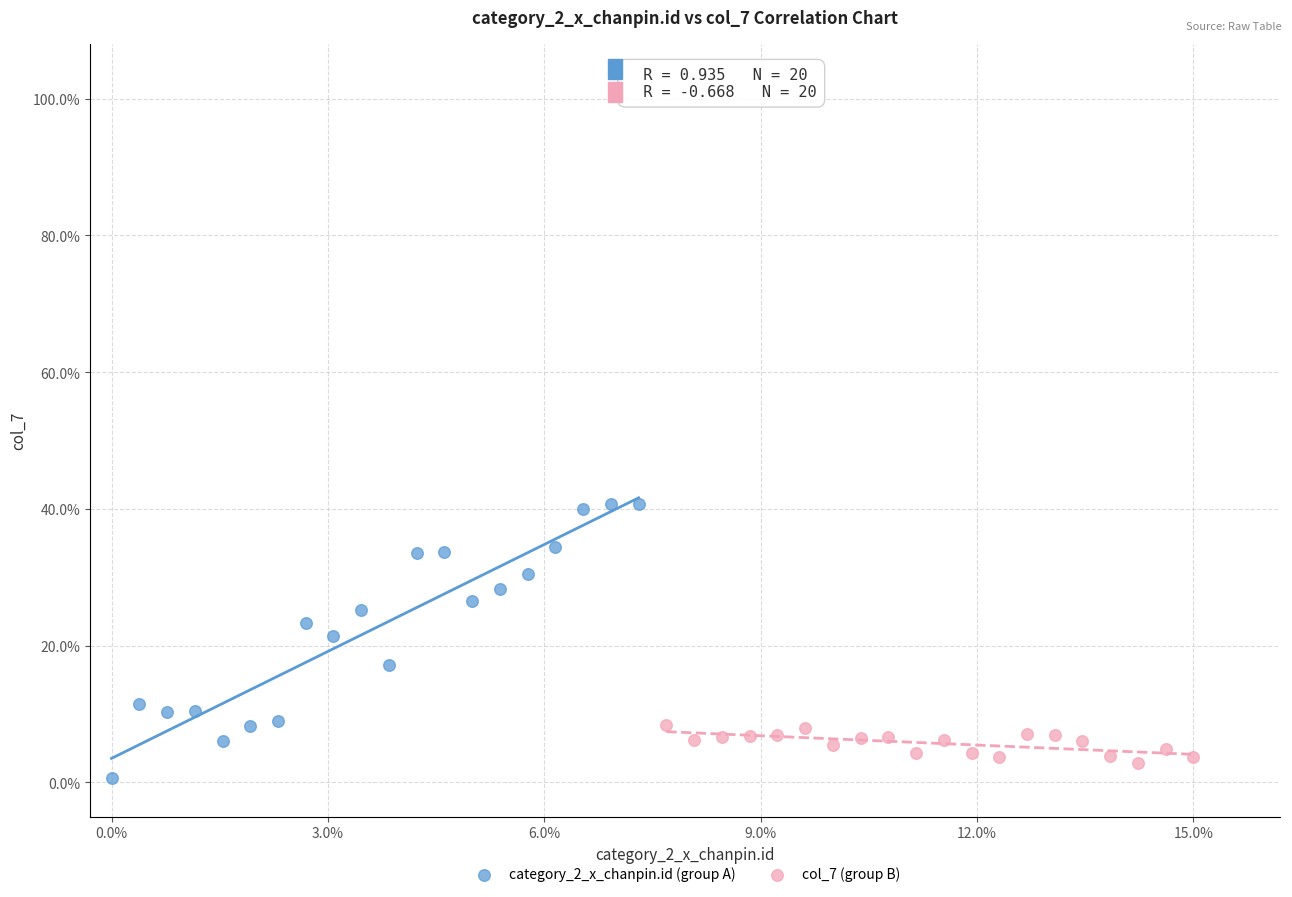

Which series reaches the minimum Y coordinate?

category_2_x_chanpin.id (group A)